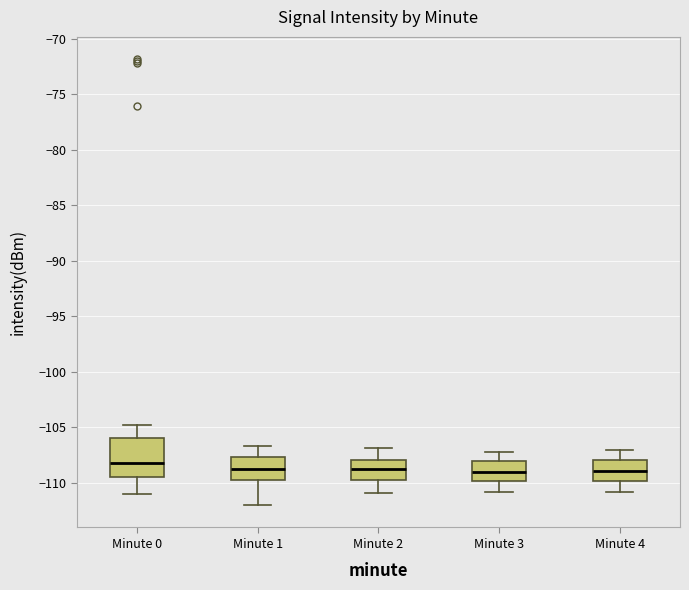

Which box has the highest median line?

Minute 0